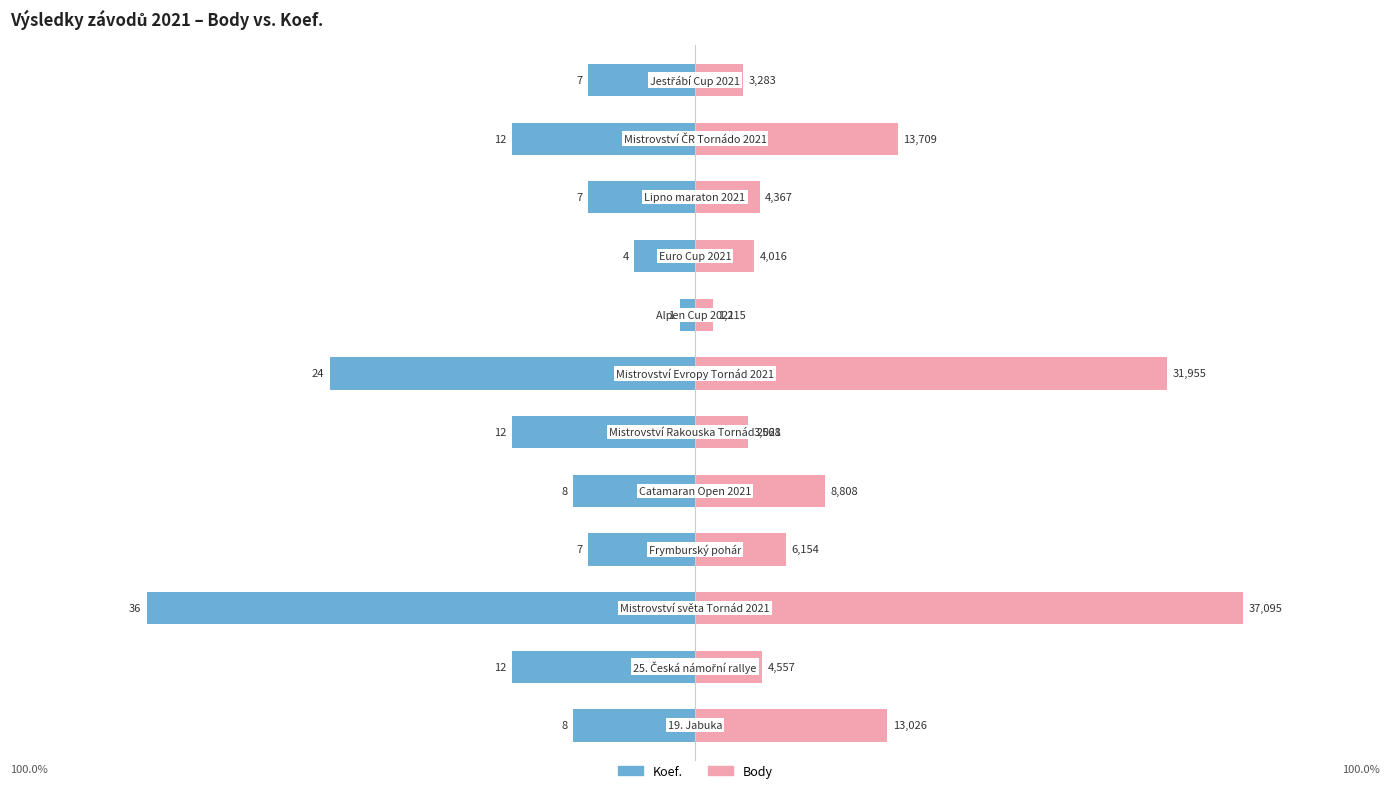

What are all the series names shown in the legend?

Koef., Body